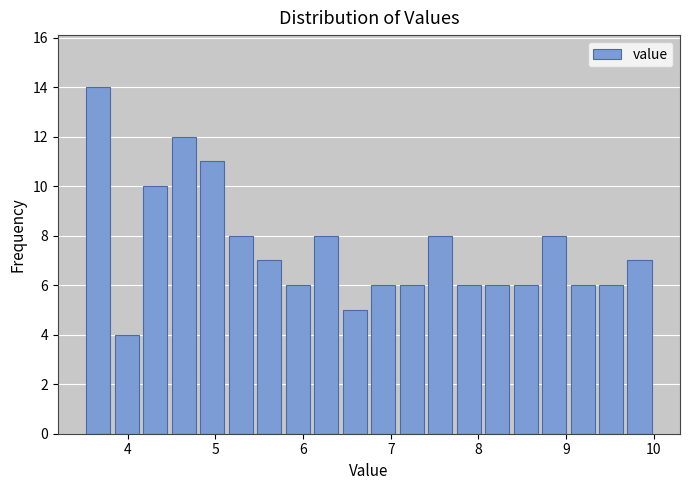

Around what value on the x-axis is the tallest bar? Give the approximate position of its centre, as read against the axis.

3.7